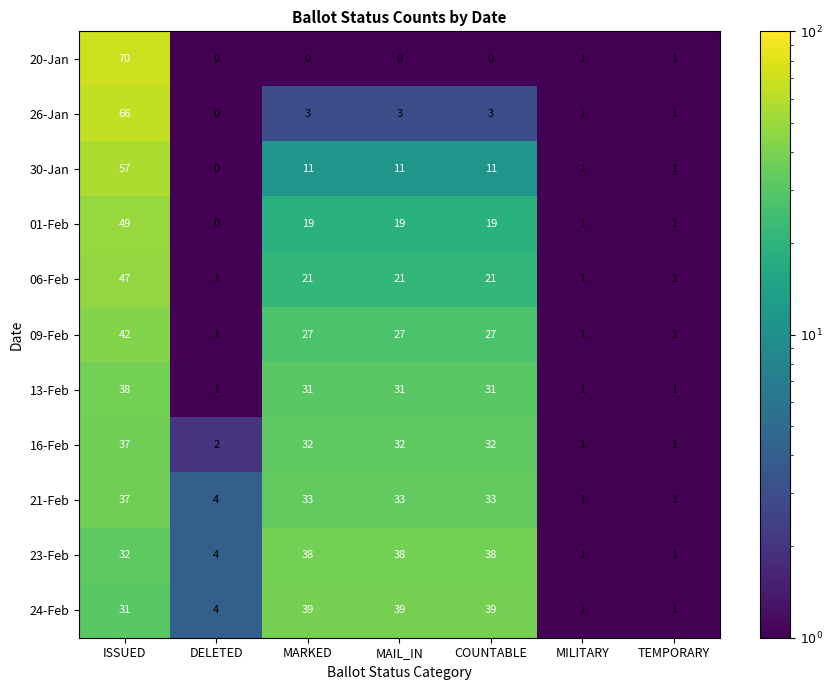

What is the total value across all series at TEMPORARY?

11